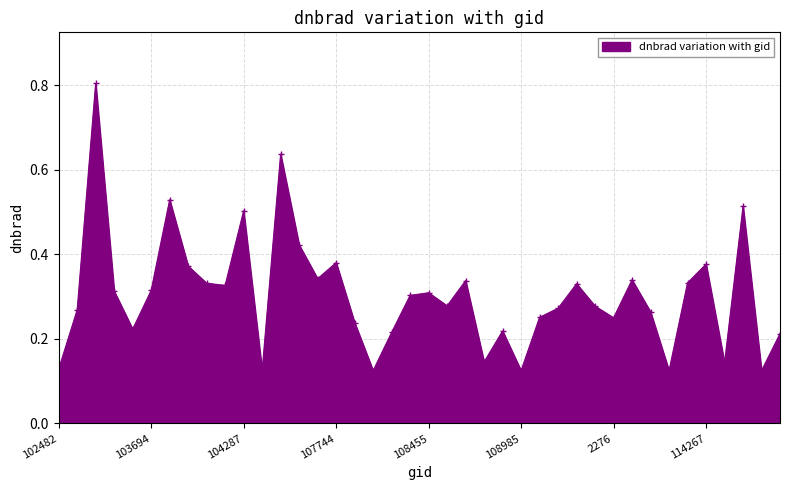

What is the greatest value displayed?

0.8